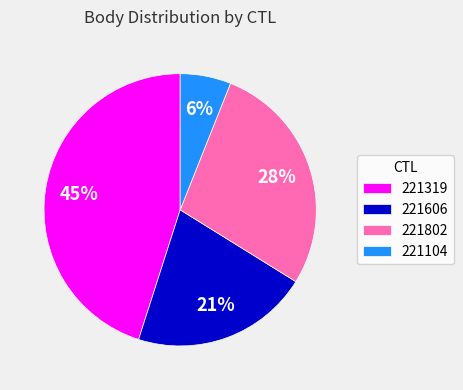

Between 221319 and 221802, which is larger?

221319